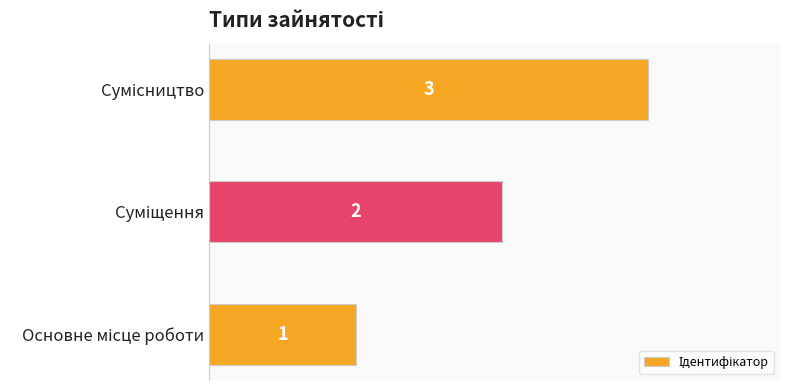

What is the sum of all values?

6